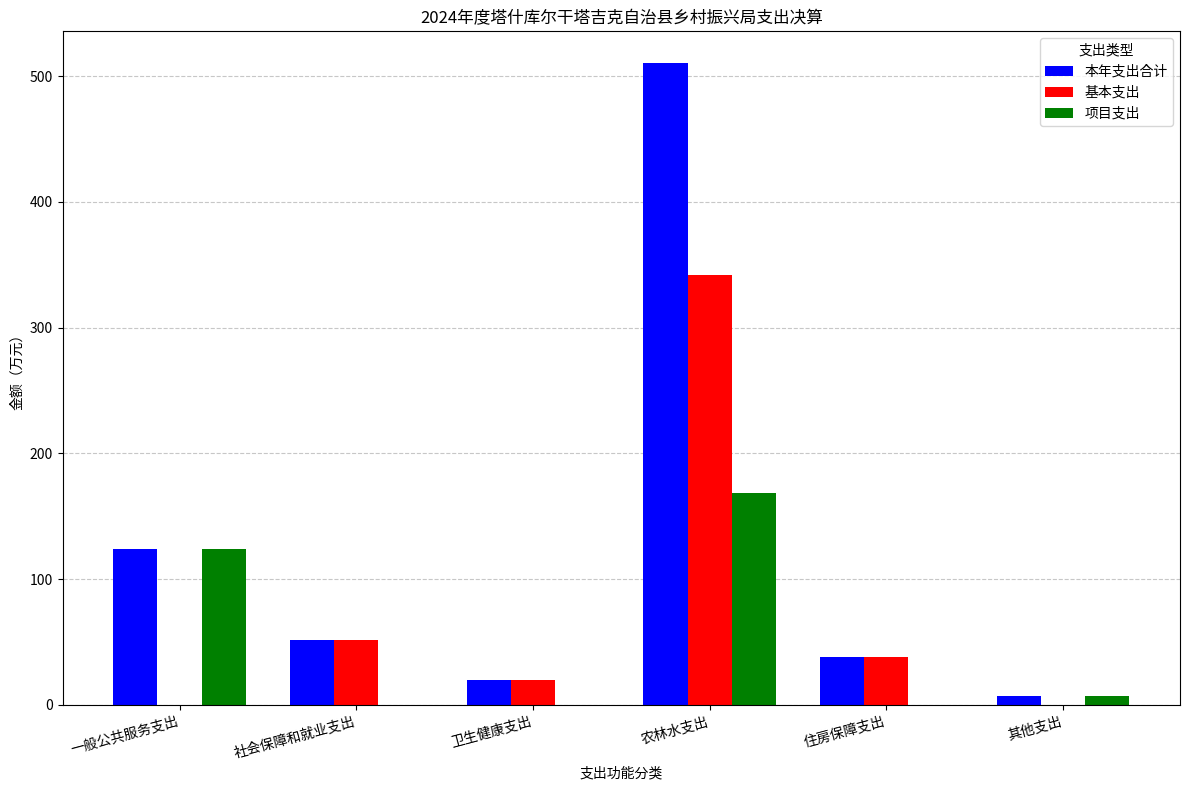

The 本年支出合计 series shows 889.6 at 农林水支出. True or false?

False